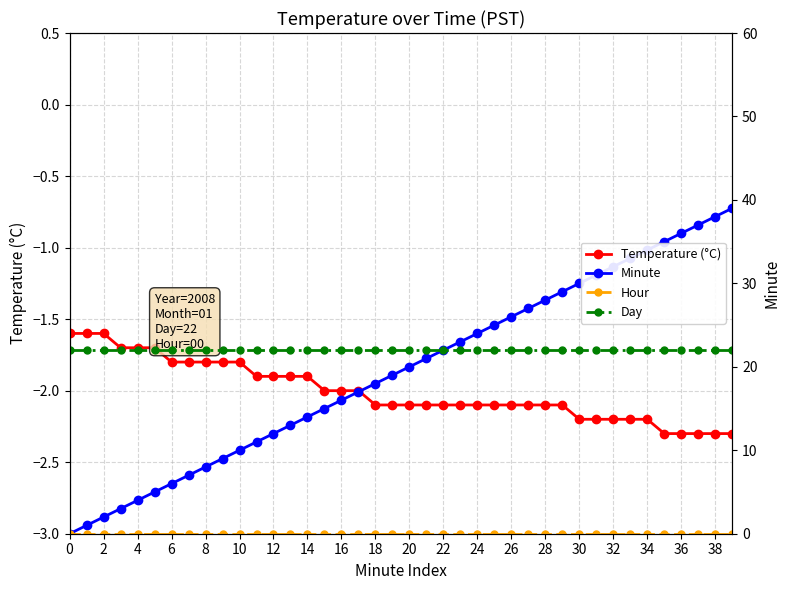

Is this an area chart (filled region under the line)?

No